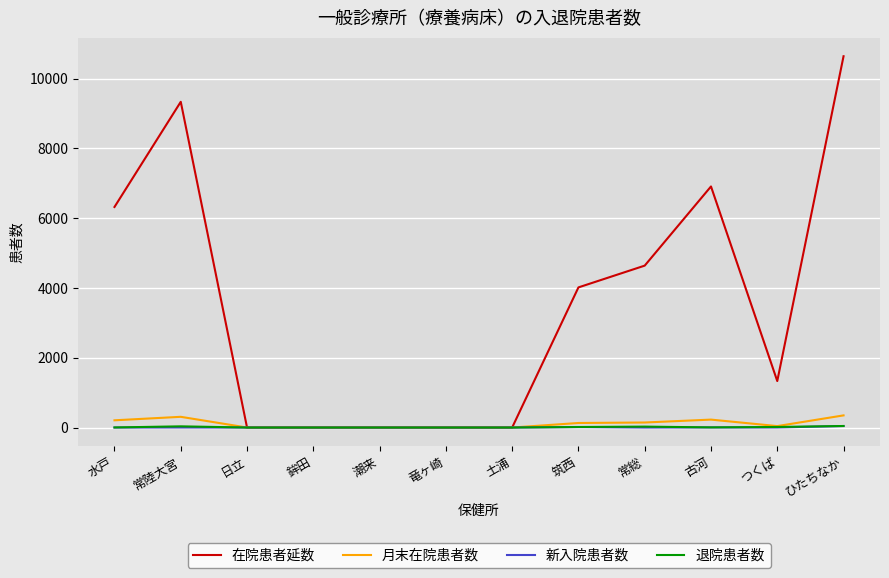

Which series has the largest range (max minus min)?

在院患者延数